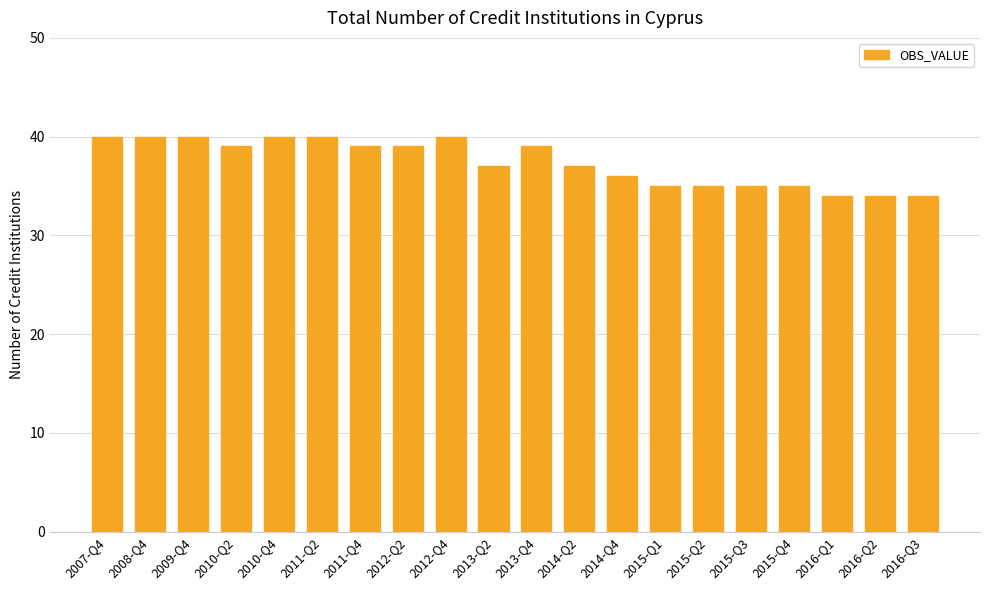

Are the bars grouped side by side (vs. stacked)?

No